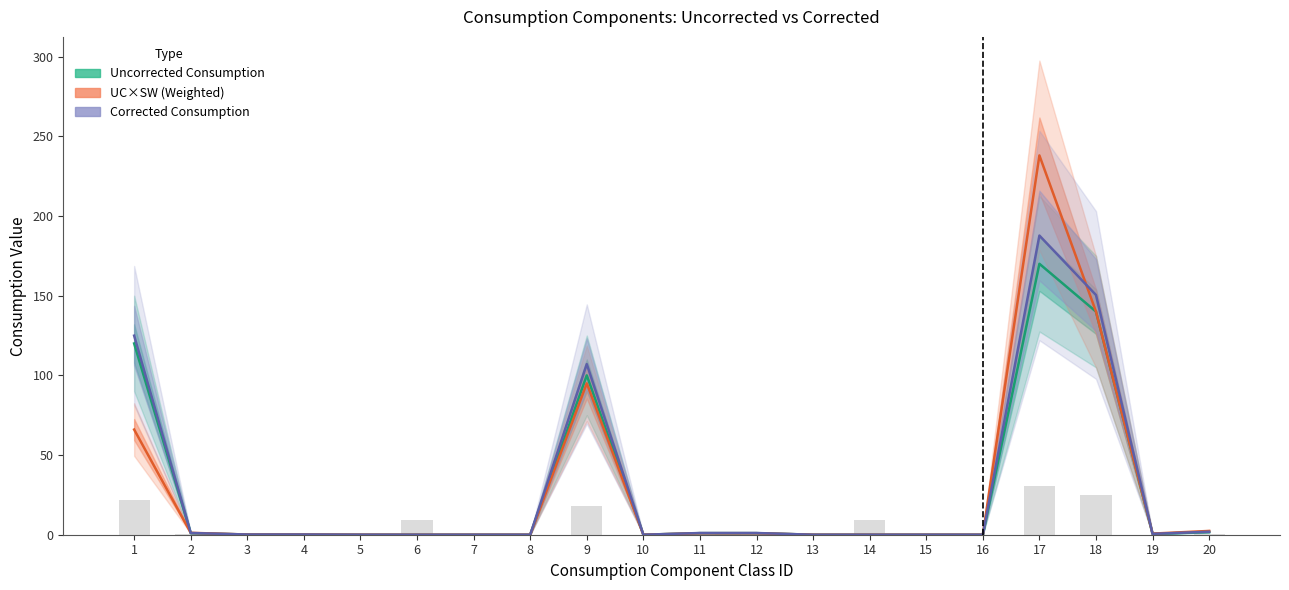

Read the Uncorrected Consumption value at 2.

1.0